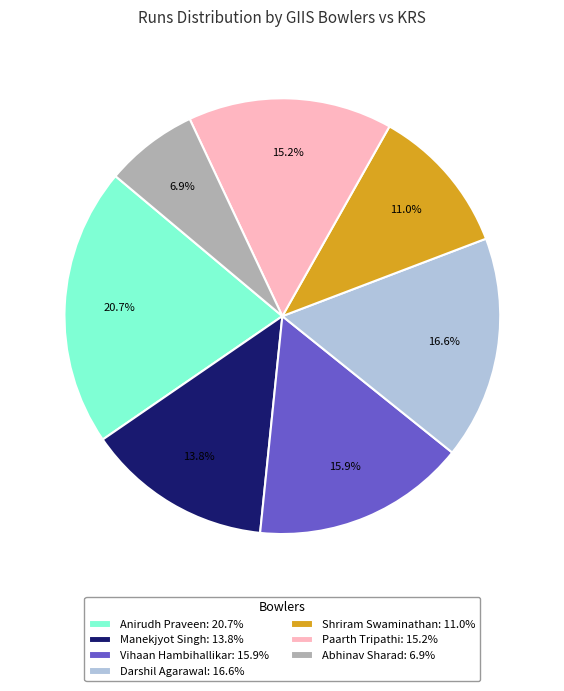

How many segments does this pie chart have?

7